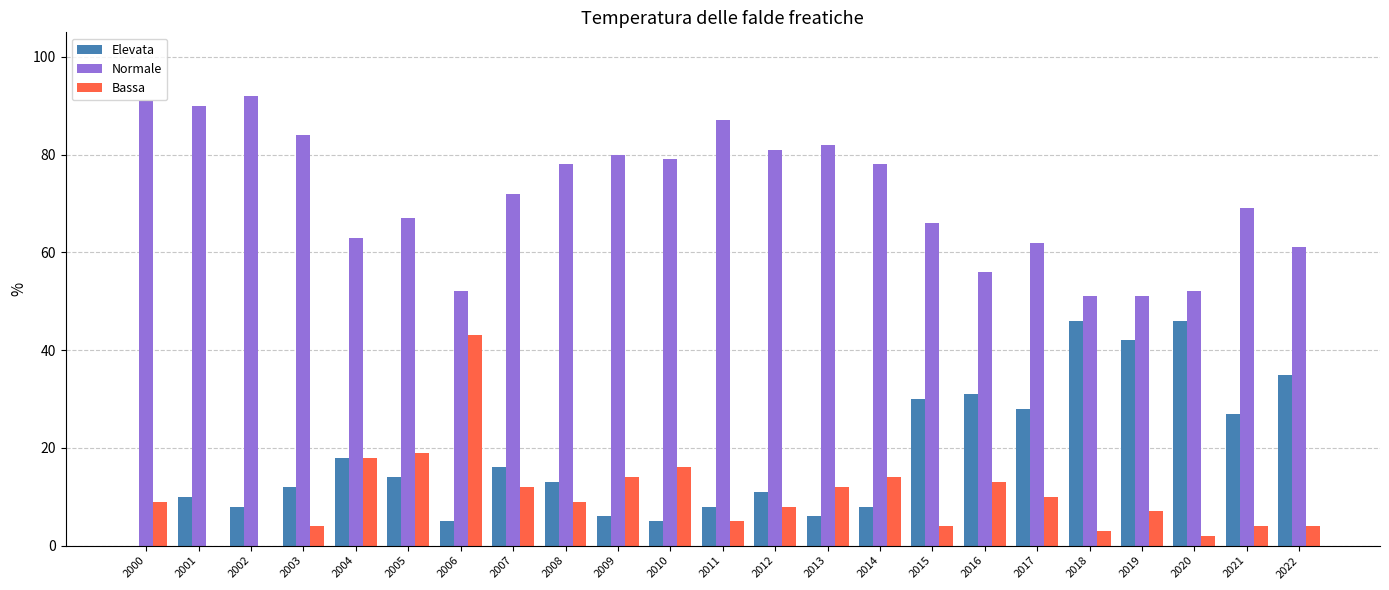

What is the difference between the Normale values at 2010 and 2016?

23